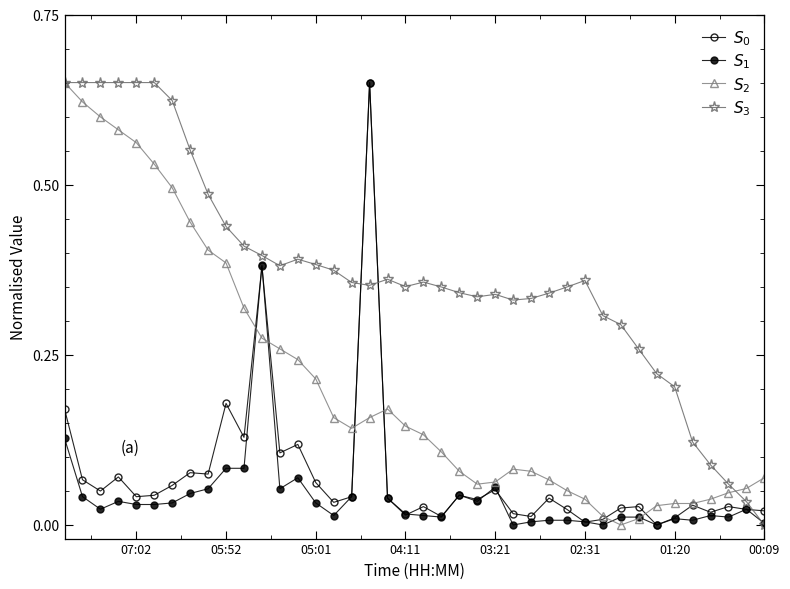

What is the difference between the maximum and minimum values in the $S_2$ series?

0.7